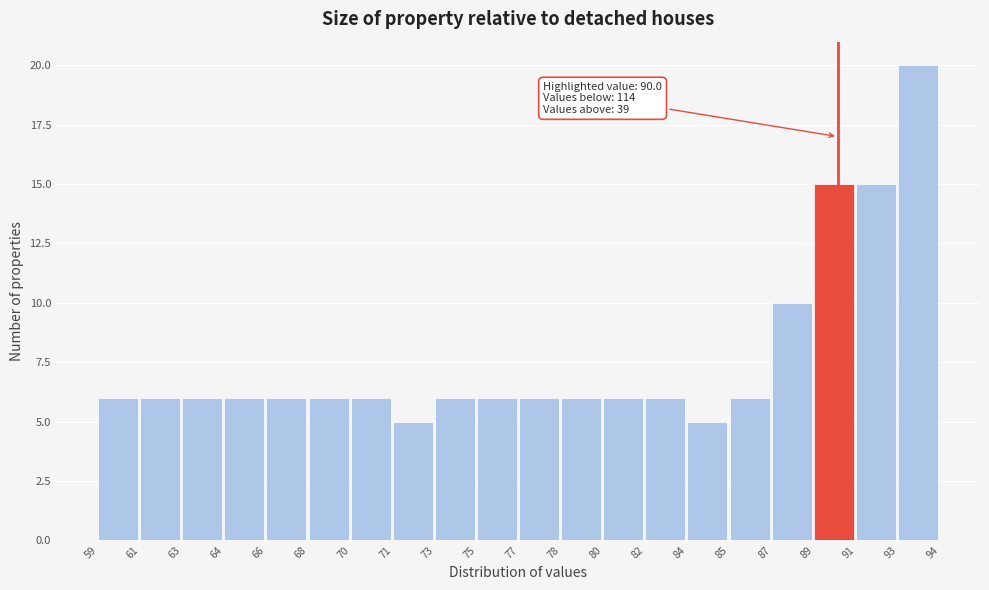

Reading left to right, list all the values displayed in this chart.

6	6	6	6	6	6	6	5	6	6	6	6	6	6	5	6	10	15	15	20